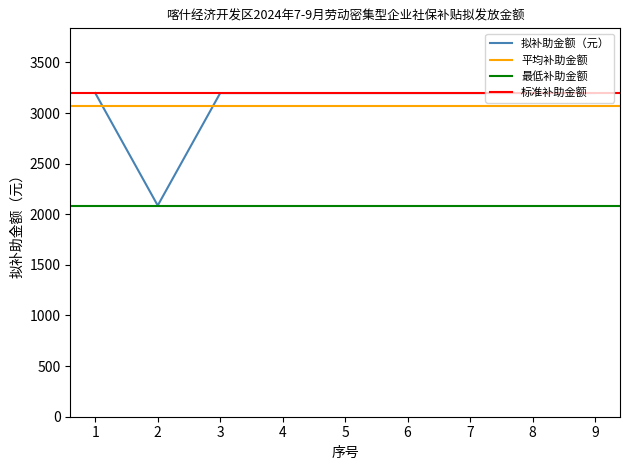

Rank the categories by value from lowest to highest.

2, 1, 3, 4, 5, 6, 7, 8, 9